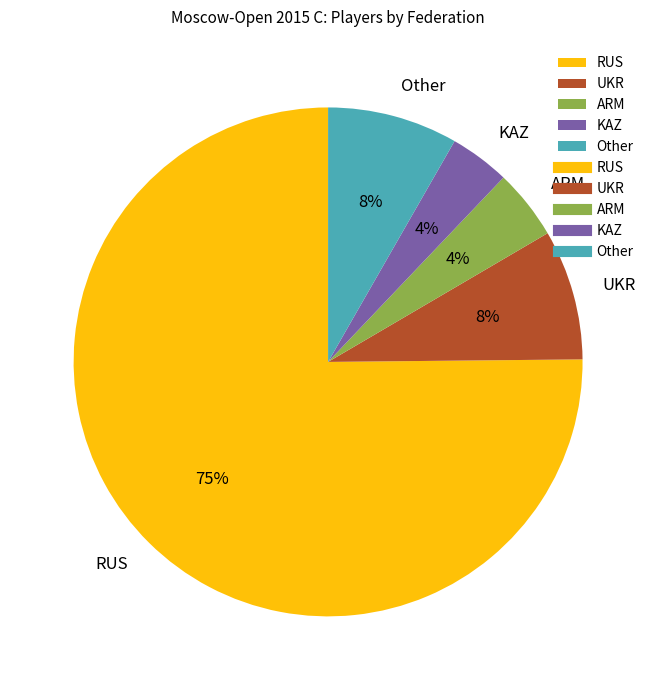

To the nearest percent, what is the difference between the Other and KAZ slice percentages?

4%